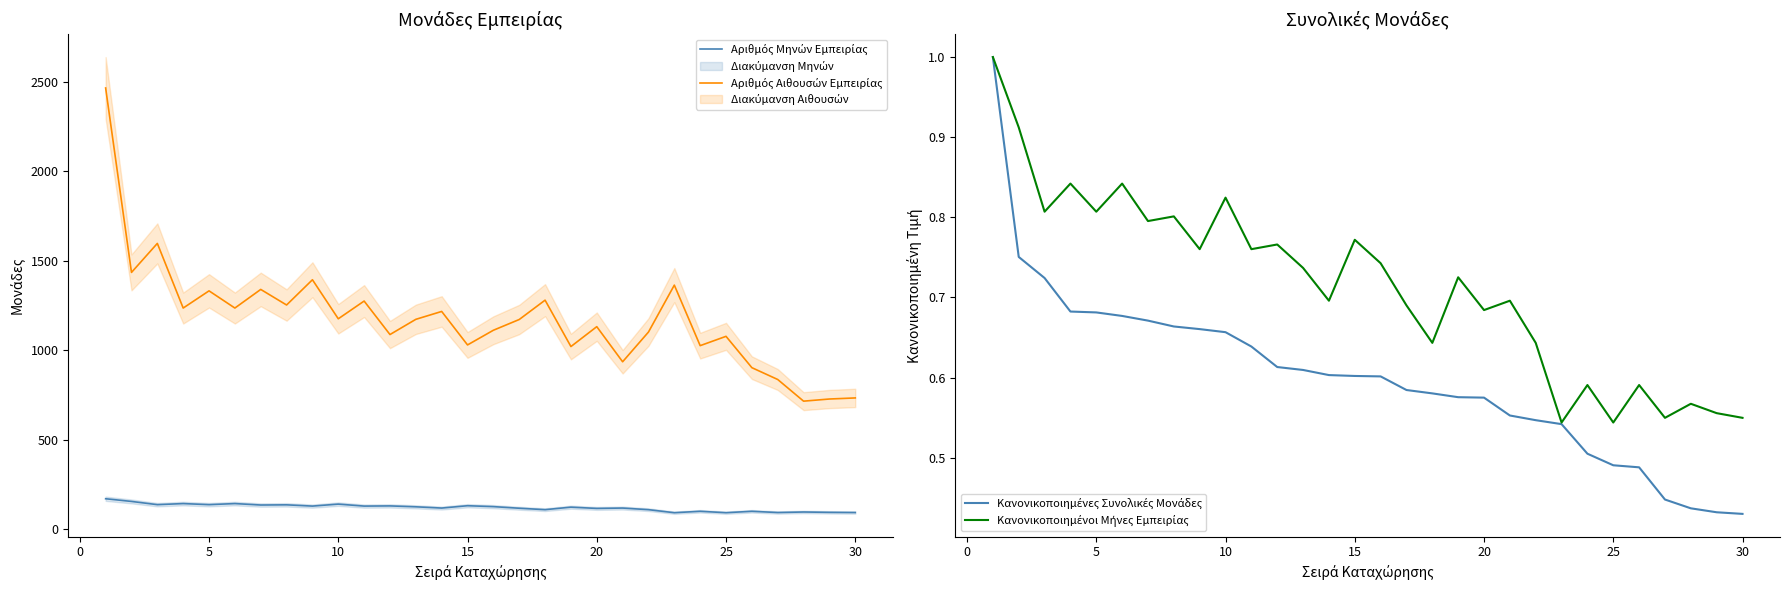

Reading right to left, what are all the values shown in this chart?

Αριθμός Μηνών Εμπειρίας: 94.0	95.0	97.0	94.0	101.0	93.0	101.0	93.0	110.0	119.0	117.0	124.0	110.0	118.0	127.0	132.0	119.0	126.0	131.0	130.0	141.0	130.0	137.0	136.0	144.0	138.0	144.0	138.0	156.0	171.0
Αριθμός Αιθουσών Εμπειρίας: 734.0	728.0	716.0	837.0	903.0	1078.0	1026.0	1364.0	1102.0	936.0	1132.0	1021.0	1280.0	1172.0	1112.0	1030.0	1217.0	1173.0	1088.0	1275.0	1176.0	1394.0	1253.0	1340.0	1236.0	1332.0	1236.0	1597.0	1435.0	2465.0
Κανονικοποιημένες Συνολικές Μονάδες: 0.4	0.4	0.4	0.4	0.5	0.5	0.5	0.5	0.5	0.6	0.6	0.6	0.6	0.6	0.6	0.6	0.6	0.6	0.6	0.6	0.7	0.7	0.7	0.7	0.7	0.7	0.7	0.7	0.8	1.0
Κανονικοποιημένοι Μήνες Εμπειρίας: 0.5	0.6	0.6	0.5	0.6	0.5	0.6	0.5	0.6	0.7	0.7	0.7	0.6	0.7	0.7	0.8	0.7	0.7	0.8	0.8	0.8	0.8	0.8	0.8	0.8	0.8	0.8	0.8	0.9	1.0